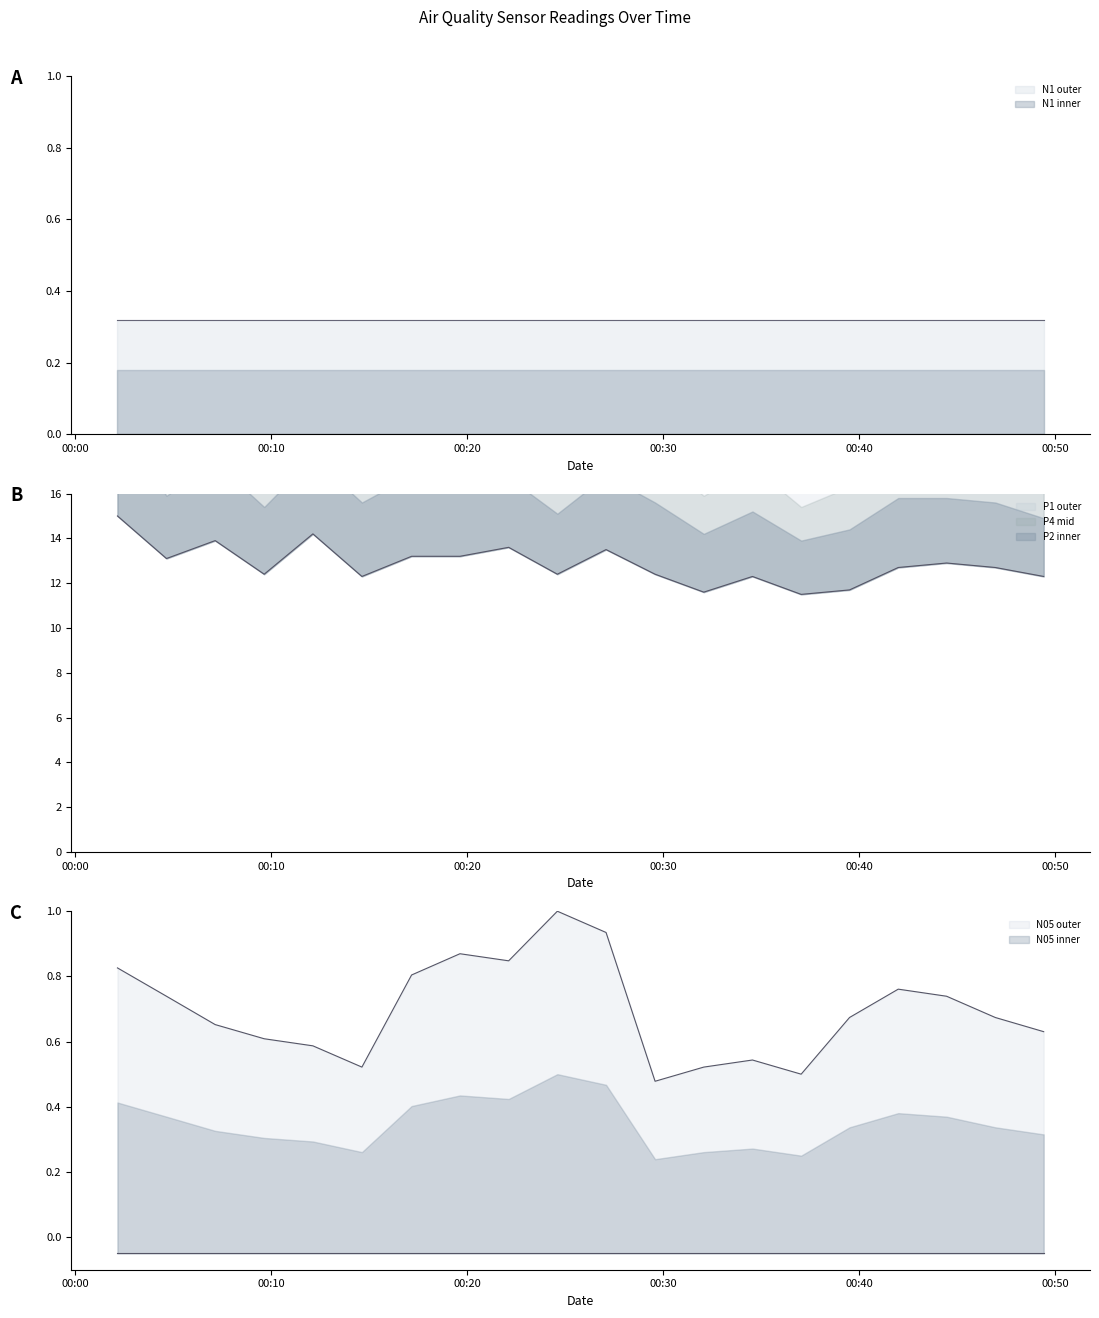

Is the value of P2 at 2024-01-06T00:39:30 greater than the value of N05 at 2024-01-06T00:22:07?

Yes